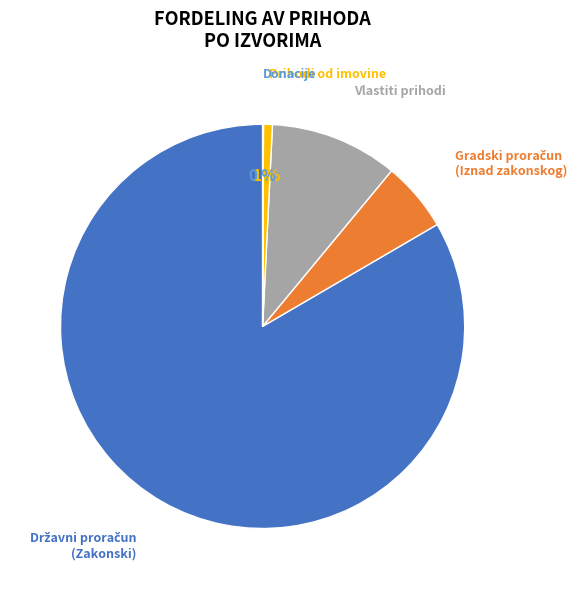

To the nearest percent, what is the average slice percentage?

20%